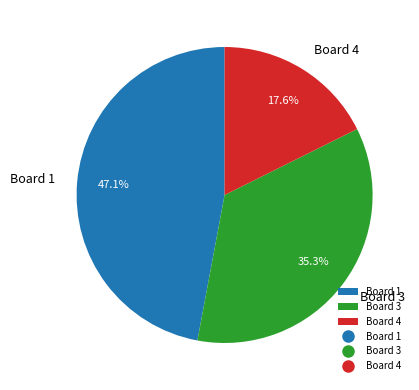

What is the largest slice in the pie chart?

Board 1